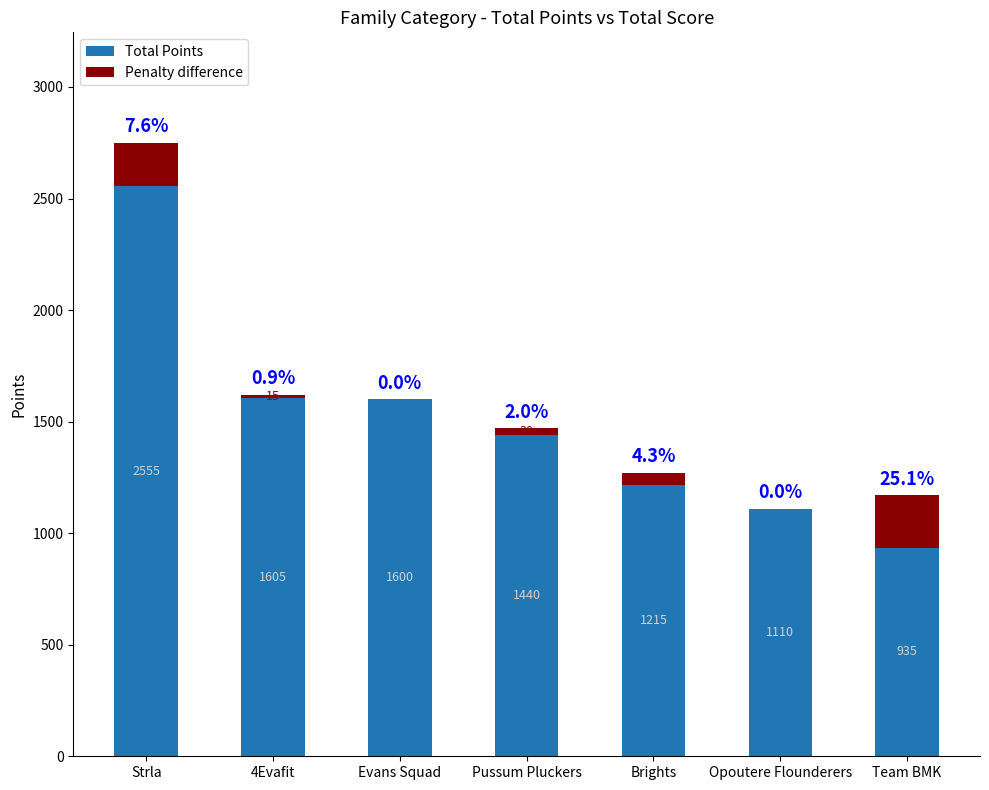

What is the sum of all Total Points values?

10460